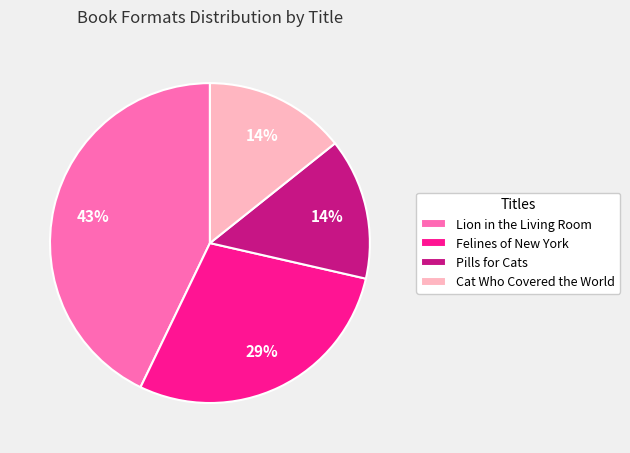

To the nearest percent, what is the difference between the largest and smallest slice percentages?

29%